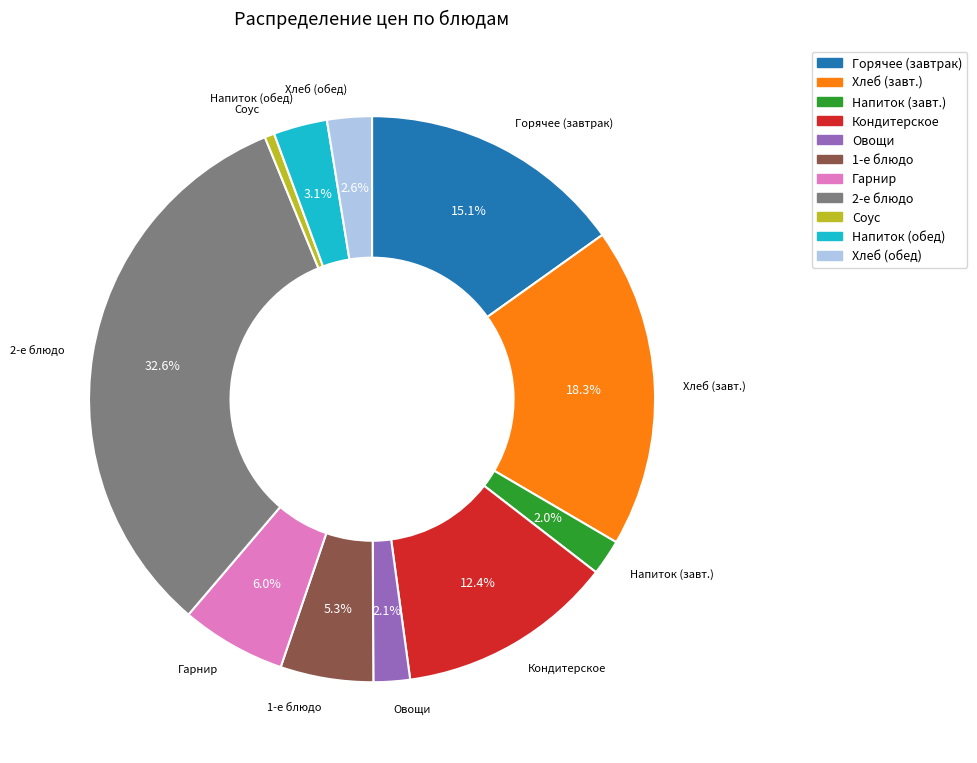

How many slices are in this pie chart?

11